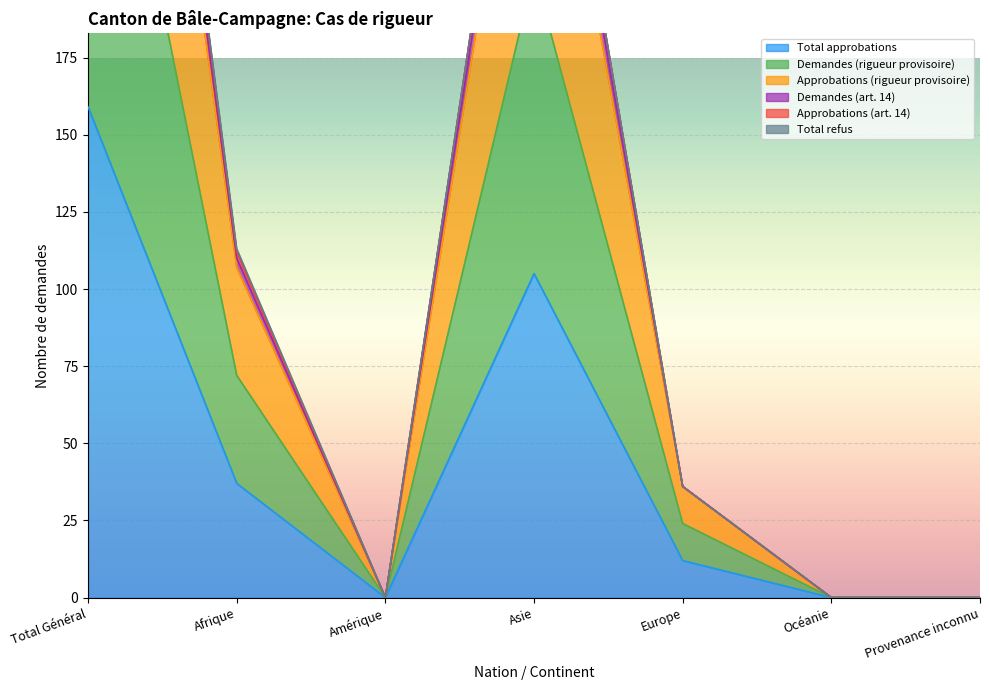

True or false: Demandes (art. 14) and Approbations (art. 14) cross at least once.

False